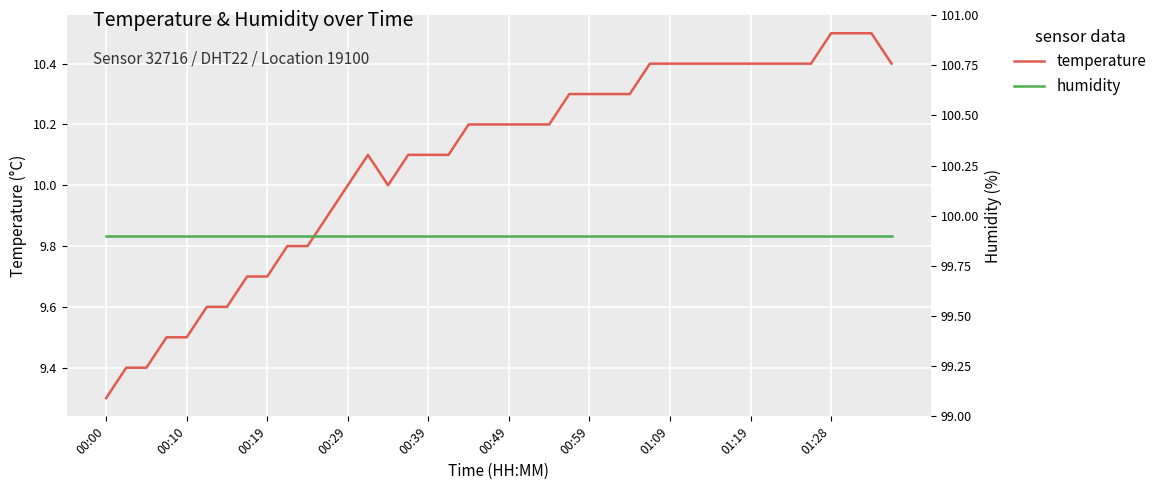

The temperature series shows 6.0 at 01:09. True or false?

False